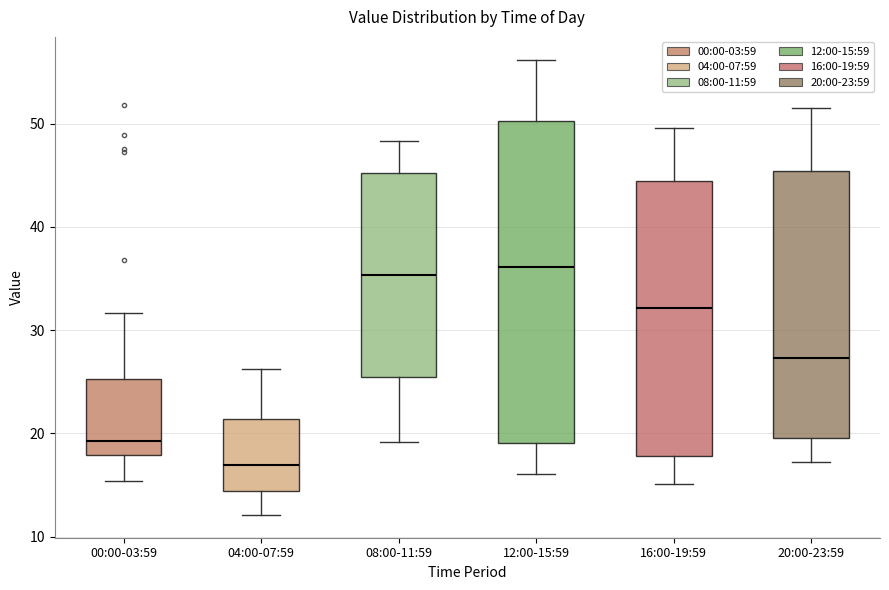

Where does the median line of the box for 16:00-19:59 sit on the y-axis? The values are not printed on the chart, so give them approximately, as read against the axis.

32